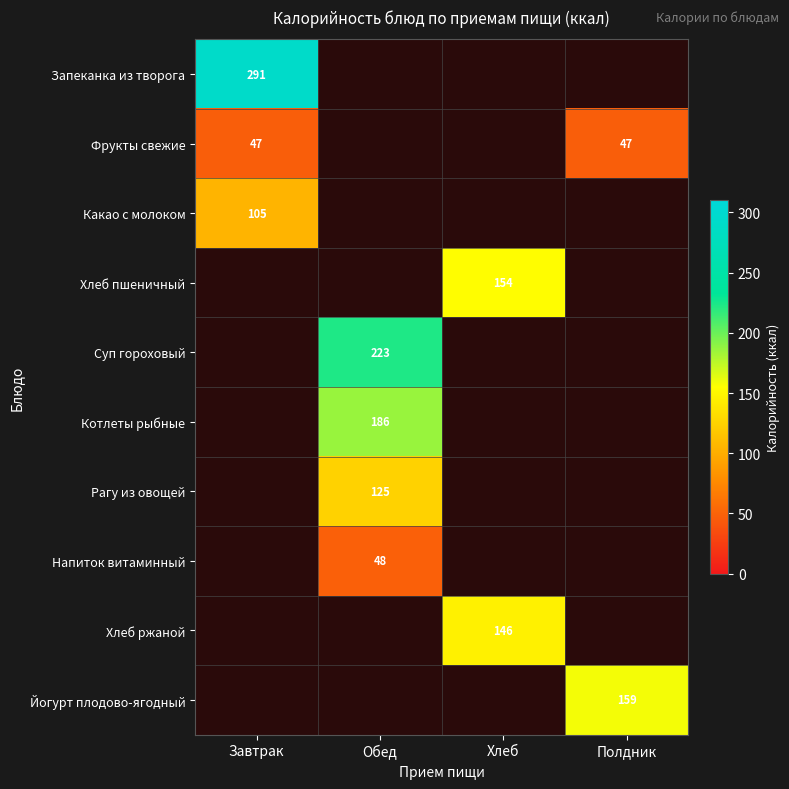

Is the value of Какао с молоком at Завтрак greater than the value of Напиток витаминный at Обед?

Yes